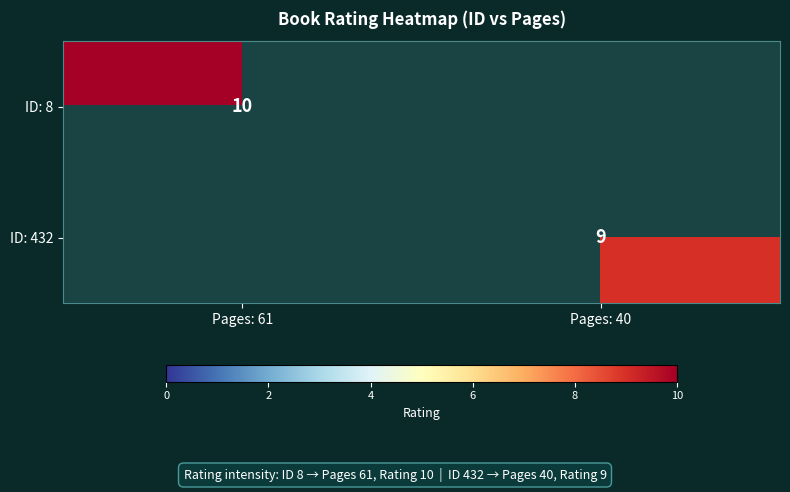

Is it true that ID: 8 equals 10 at Pages: 61?

True